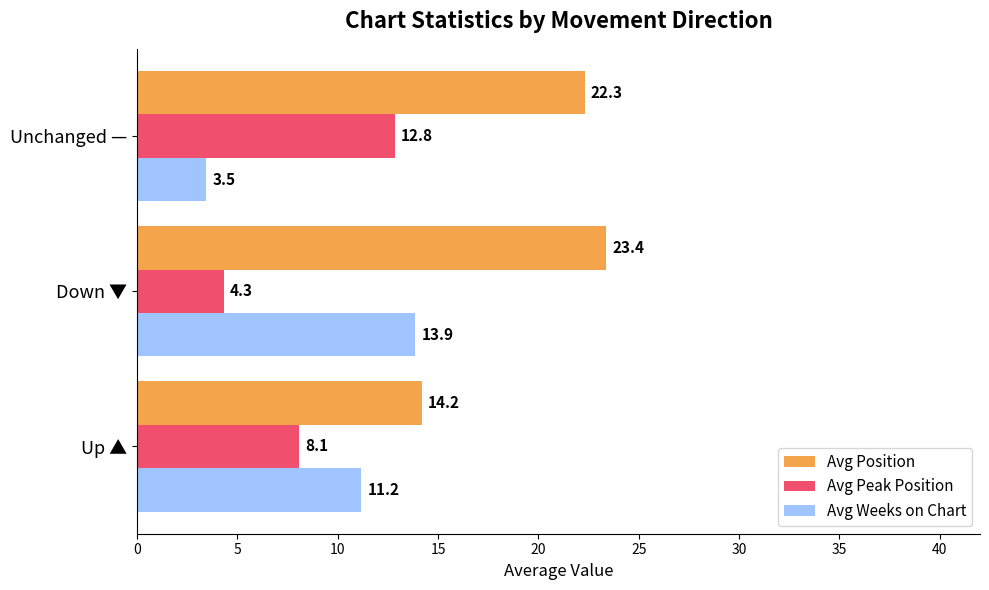

The value of Avg Peak Position at Down ▼ is 4.3. True or false?

True